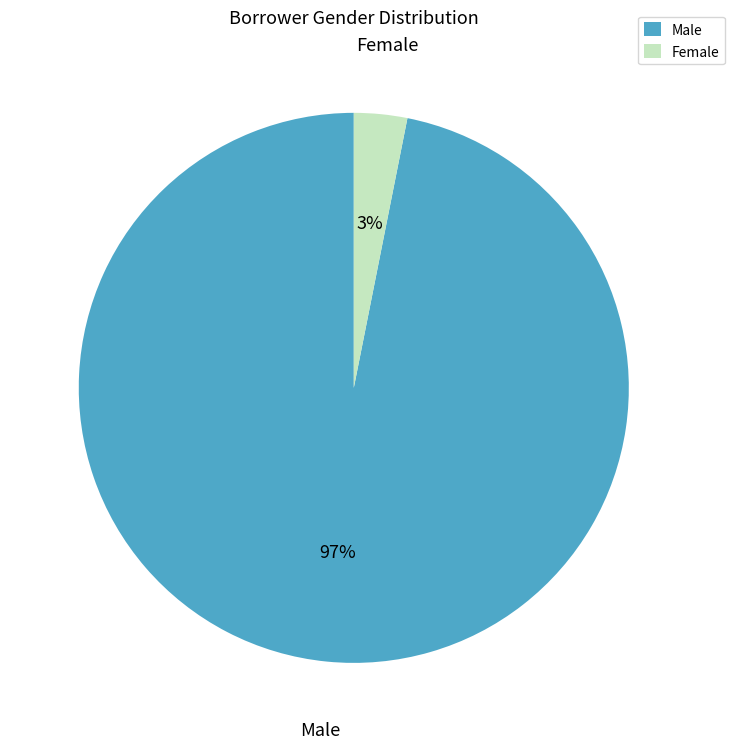

What is the majority slice?

Male